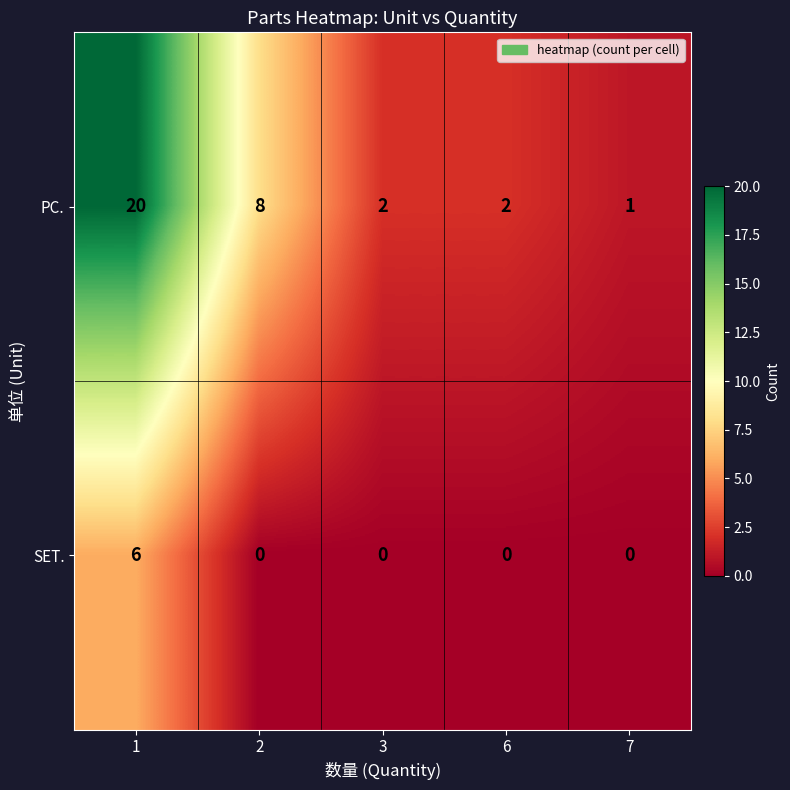

Which series has the largest range (max minus min)?

PC.